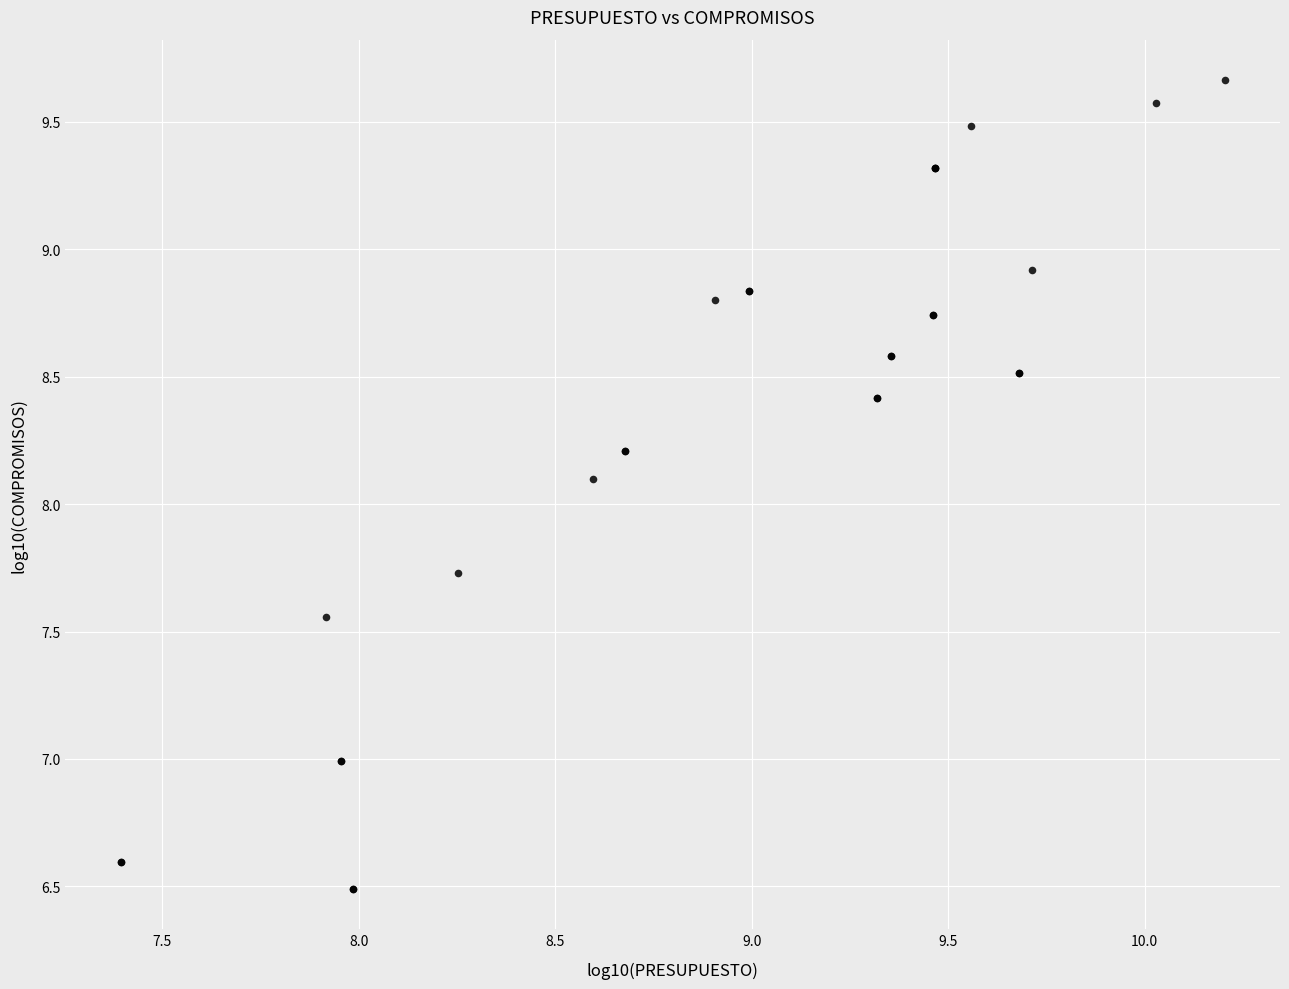

What Y value in the scatter plot is closest to 8?

8.1